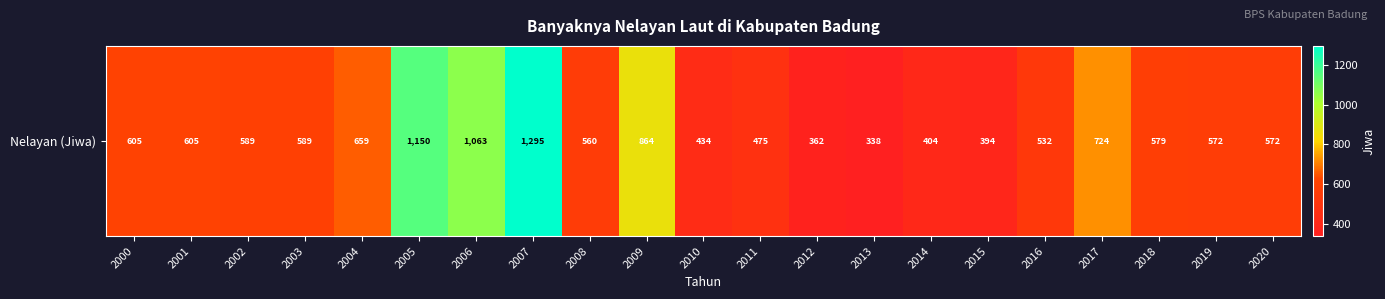

Count the number of categories in the chart.

21